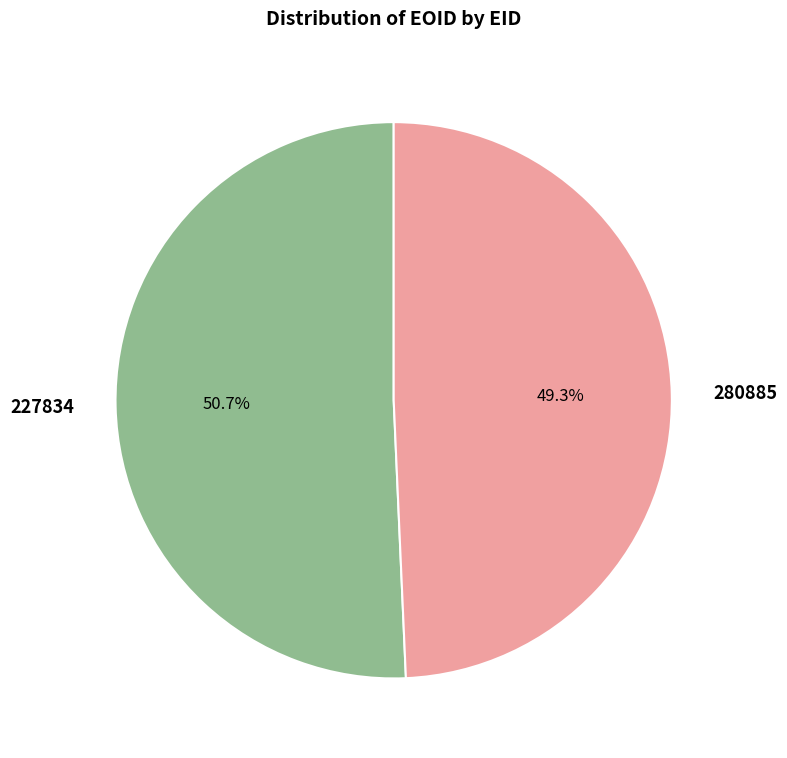

Is there any slice that represents more than half of the pie?

Yes